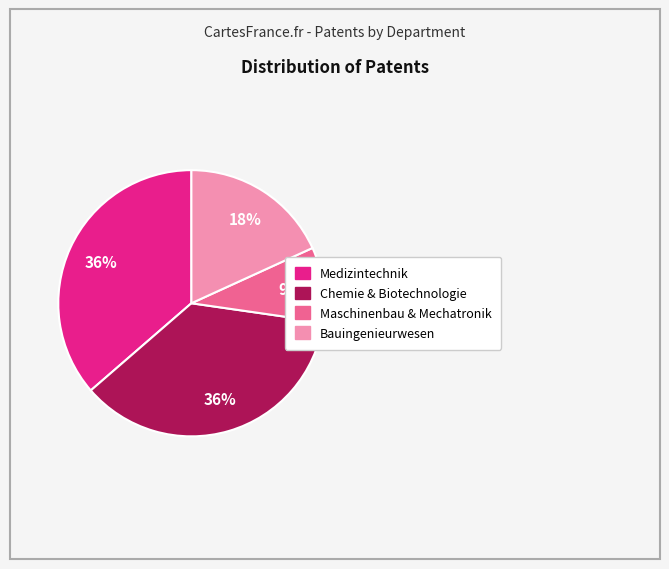

To the nearest percent, what is the average slice percentage?

25%